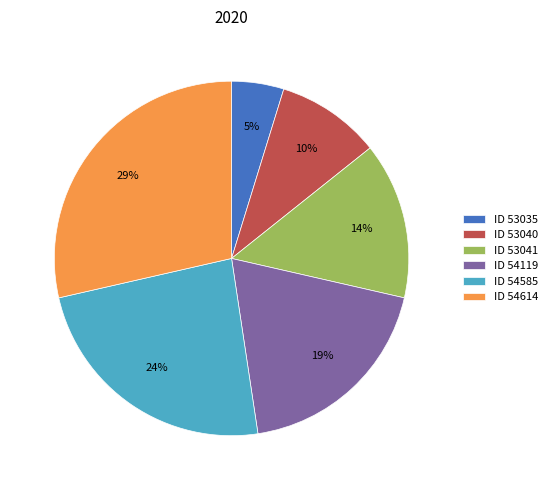

Is there any slice that represents more than half of the pie?

No